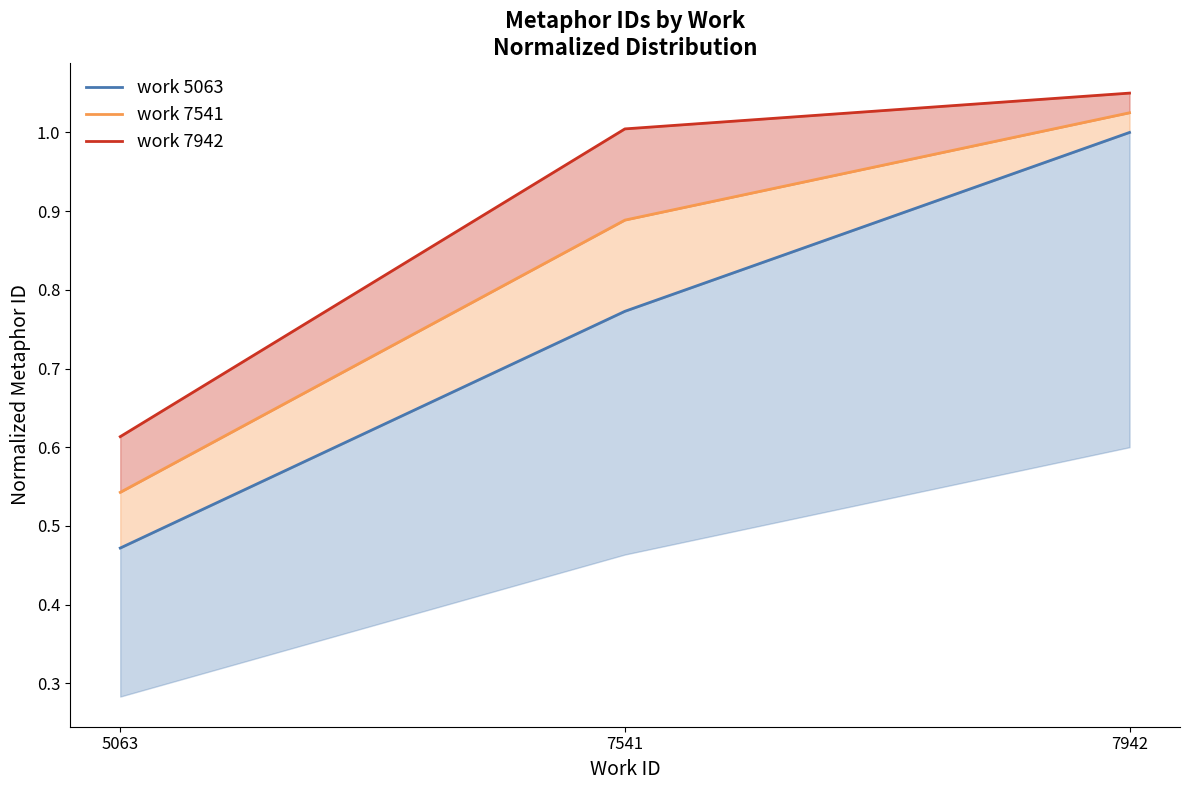

Which series has the widest spread of values?

work 5063